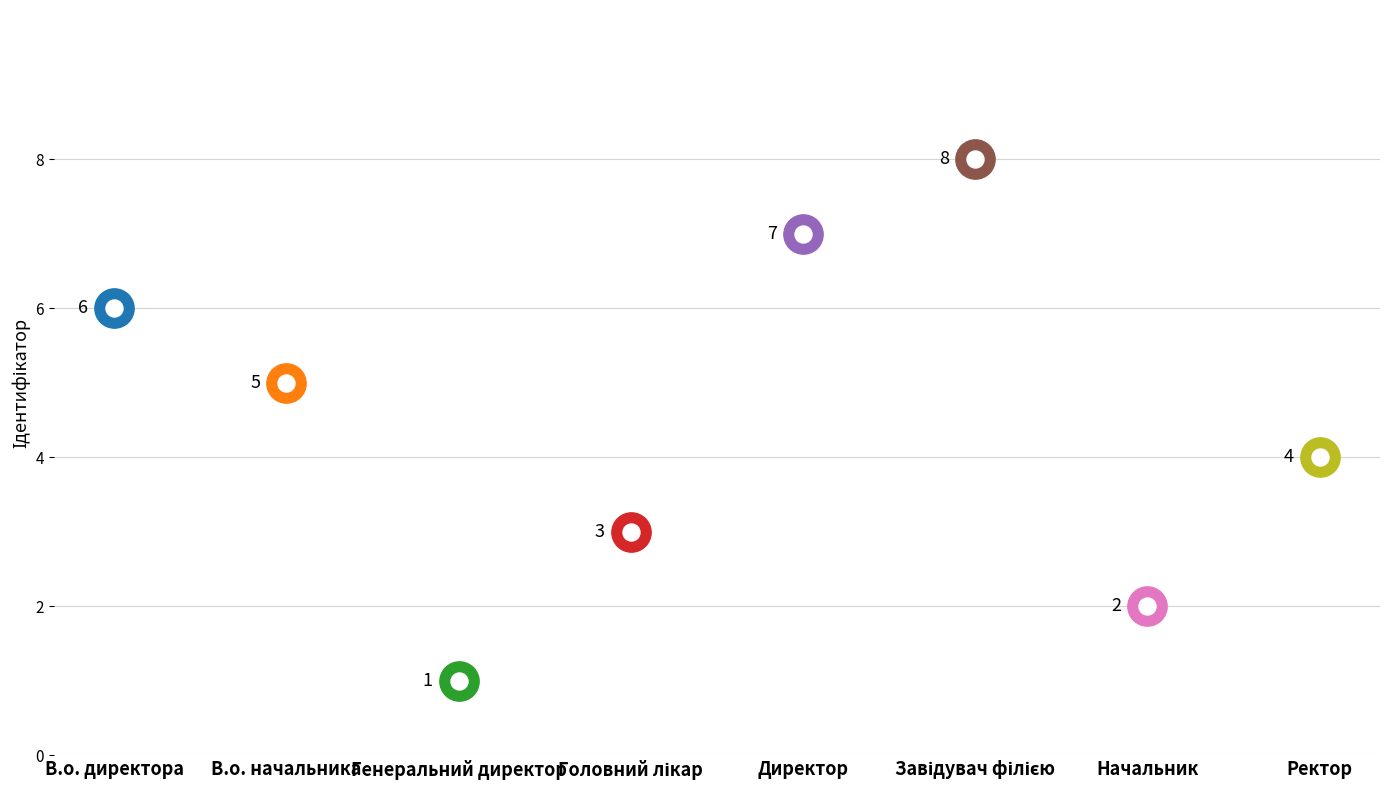

What is the ratio of the value at Головний лікар to the value at Завідувач філією?

0.4